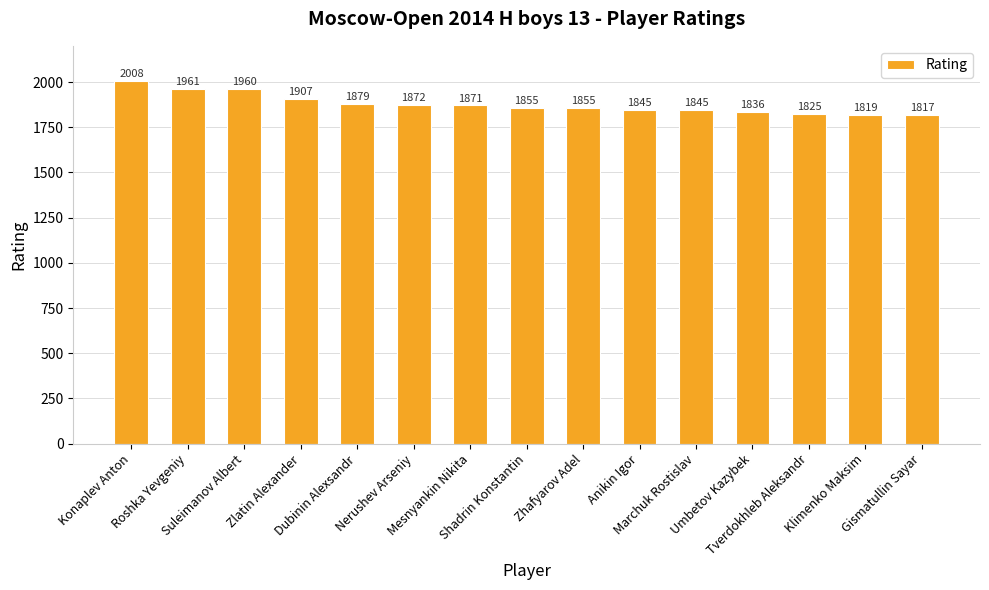

Reading left to right, extract all data points from this chart.

2008	1961	1960	1907	1879	1872	1871	1855	1855	1845	1845	1836	1825	1819	1817